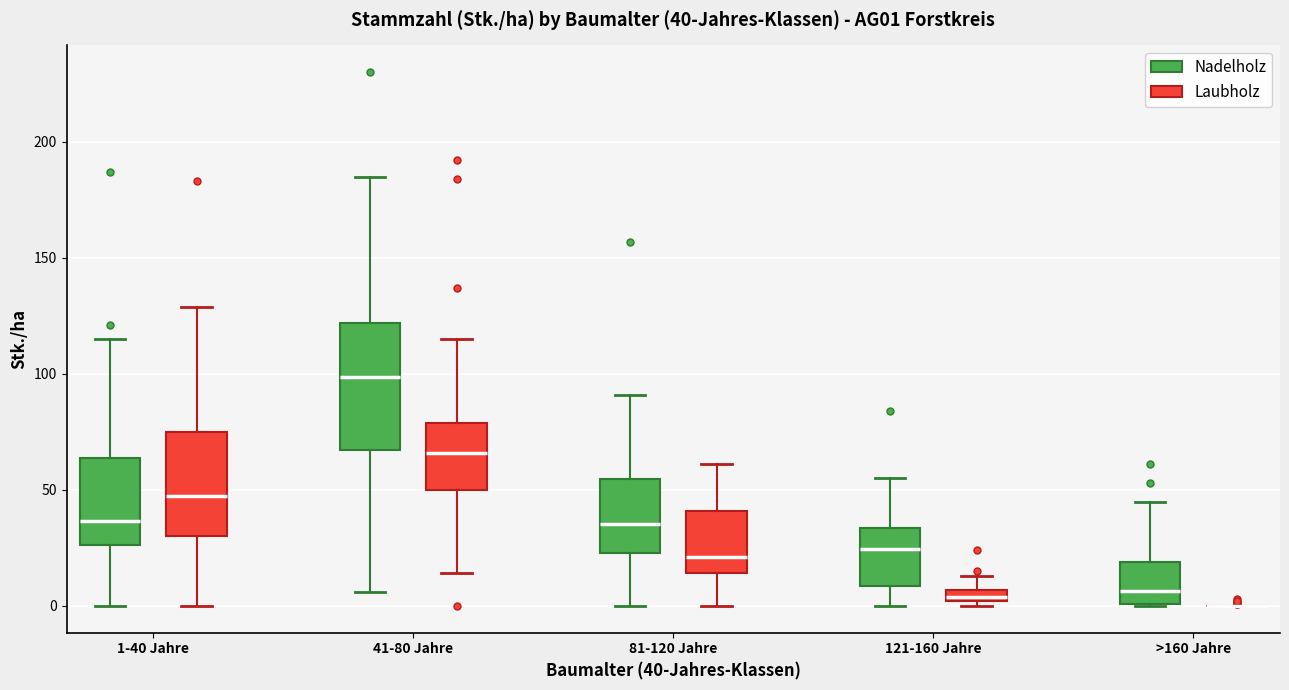

Comparing the boxes themselves (not the whiskers), which one is the tallest?

41-80 Jahre (Nadelholz)